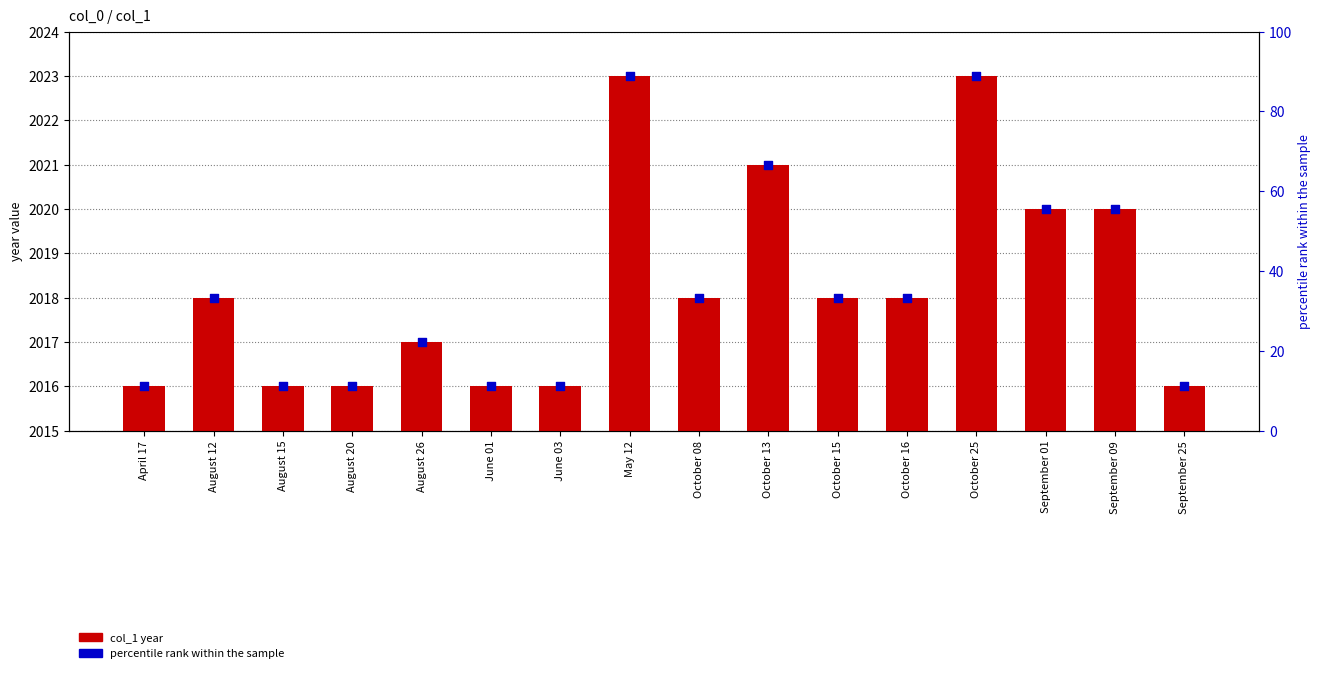

What is the total value across all series at August 12?

2051.3